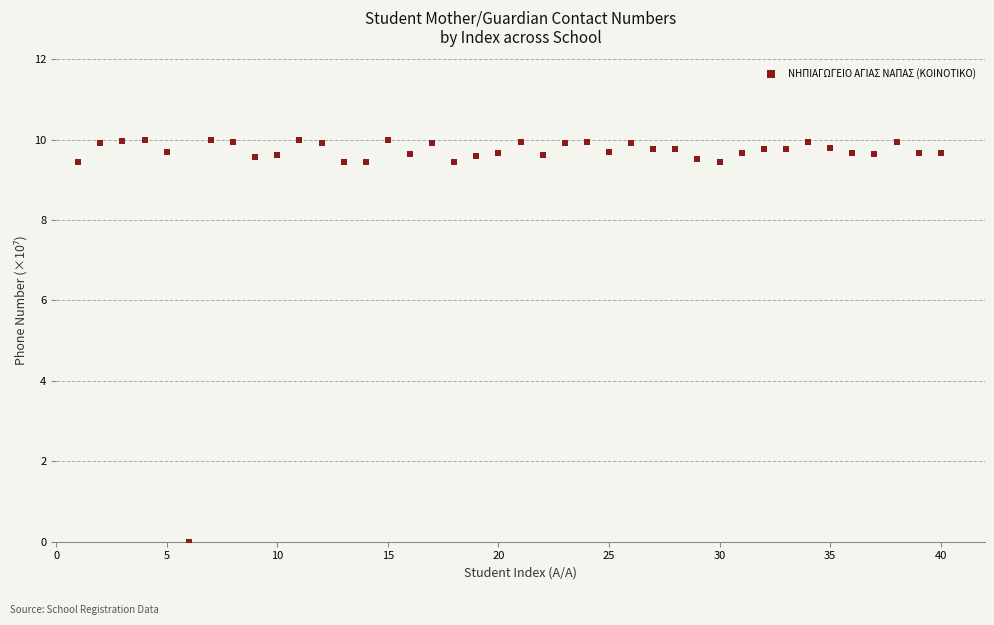

What is the range of X values (max minus min)?

39.0